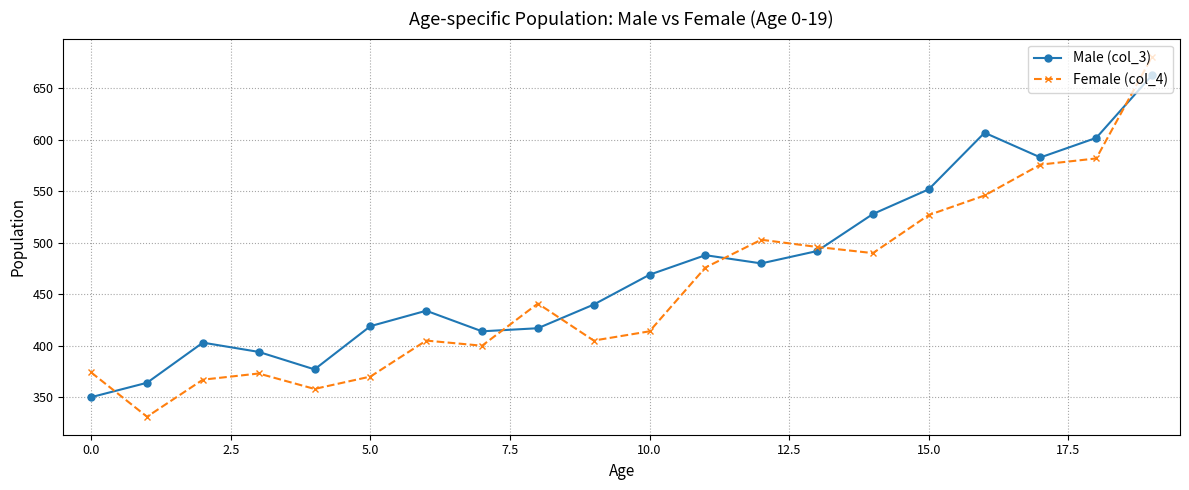

What is the sum of all Female (col_4) values?

9115